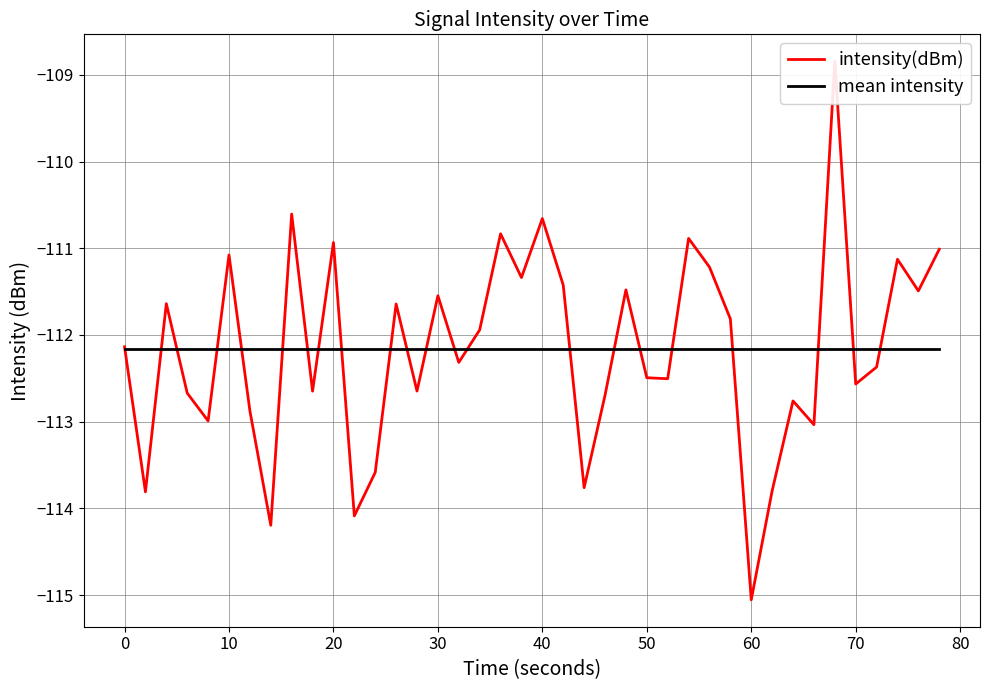

After their last crossing, which series has the higher values: mean intensity or intensity(dBm)?

intensity(dBm)